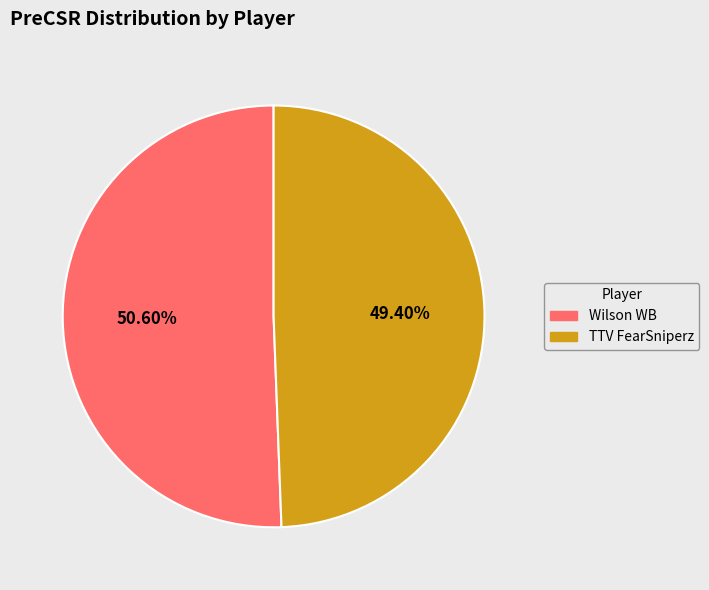

True or false: TTV FearSniperz accounts for 38% of the total.

False